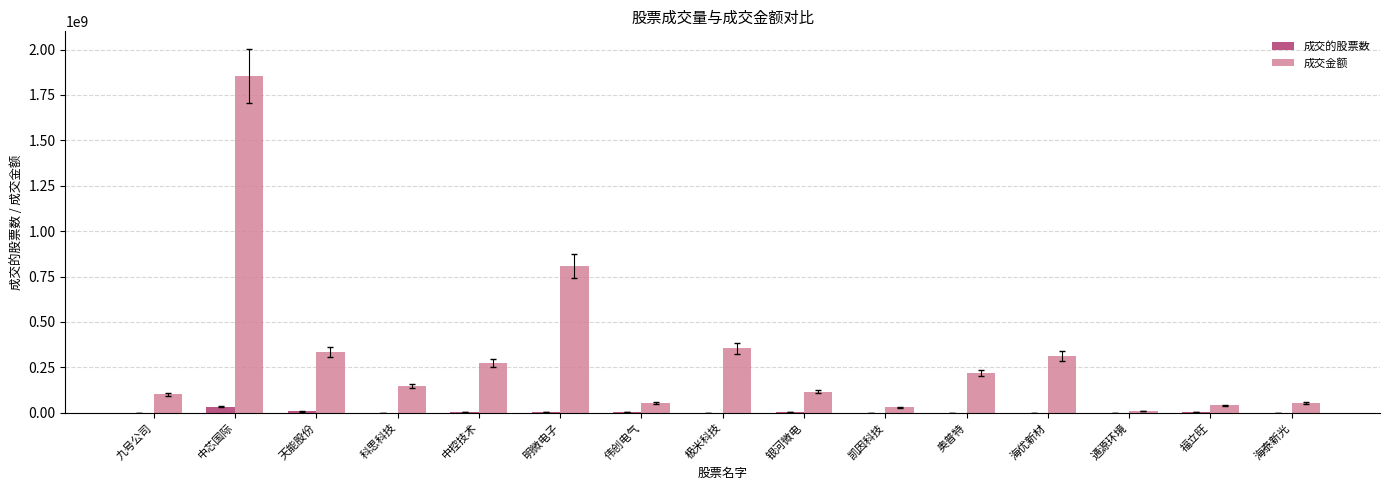

At which category is the sum across all series the highest?

中芯国际